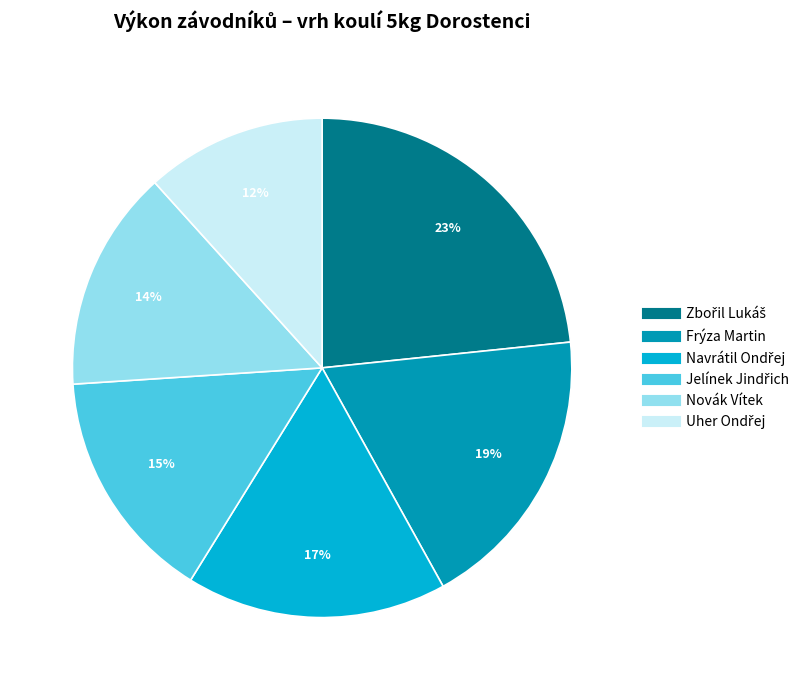

What percentage is the Novák Vítek slice, to the nearest percent?

14%